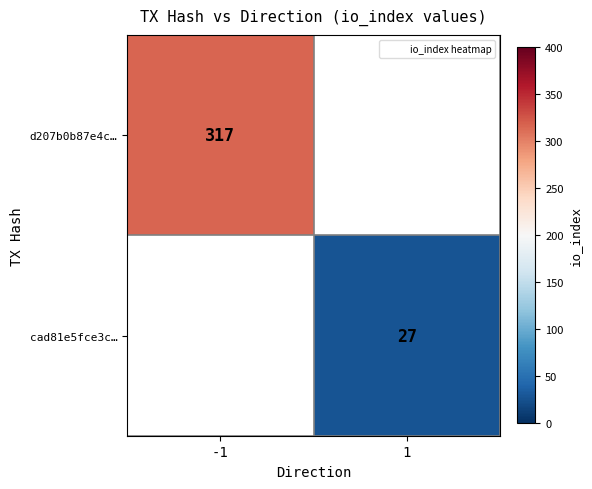

Which has a higher value, 1 or -1?

-1